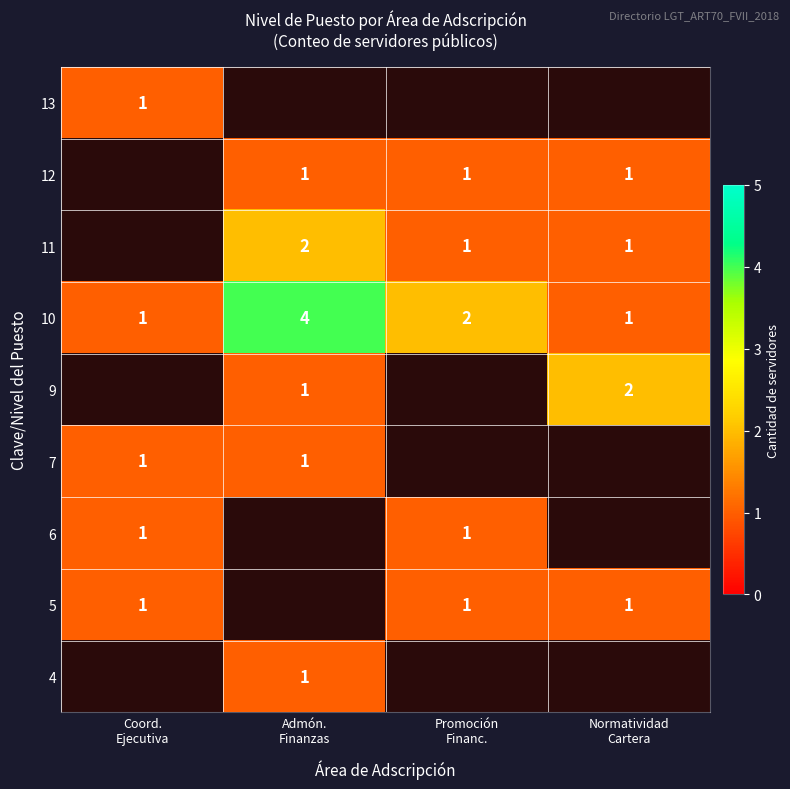

Count the 10 values in the range 1 to 4.

4